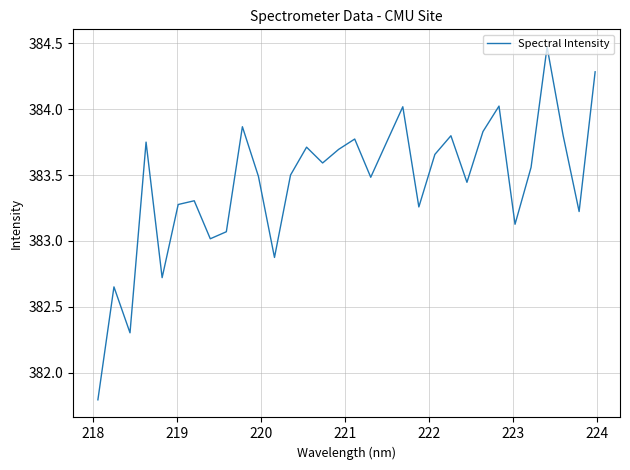

What is the minimum value shown in the chart?

381.8